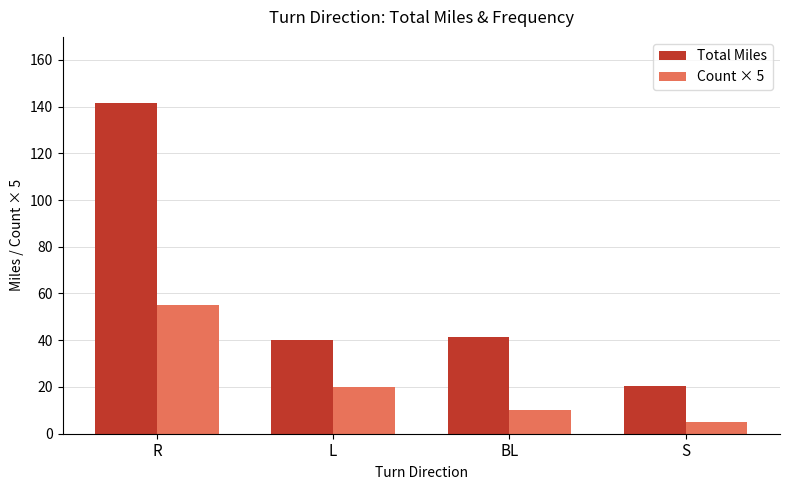

True or false: Count × 5 has a value of 55.0 at R.

True